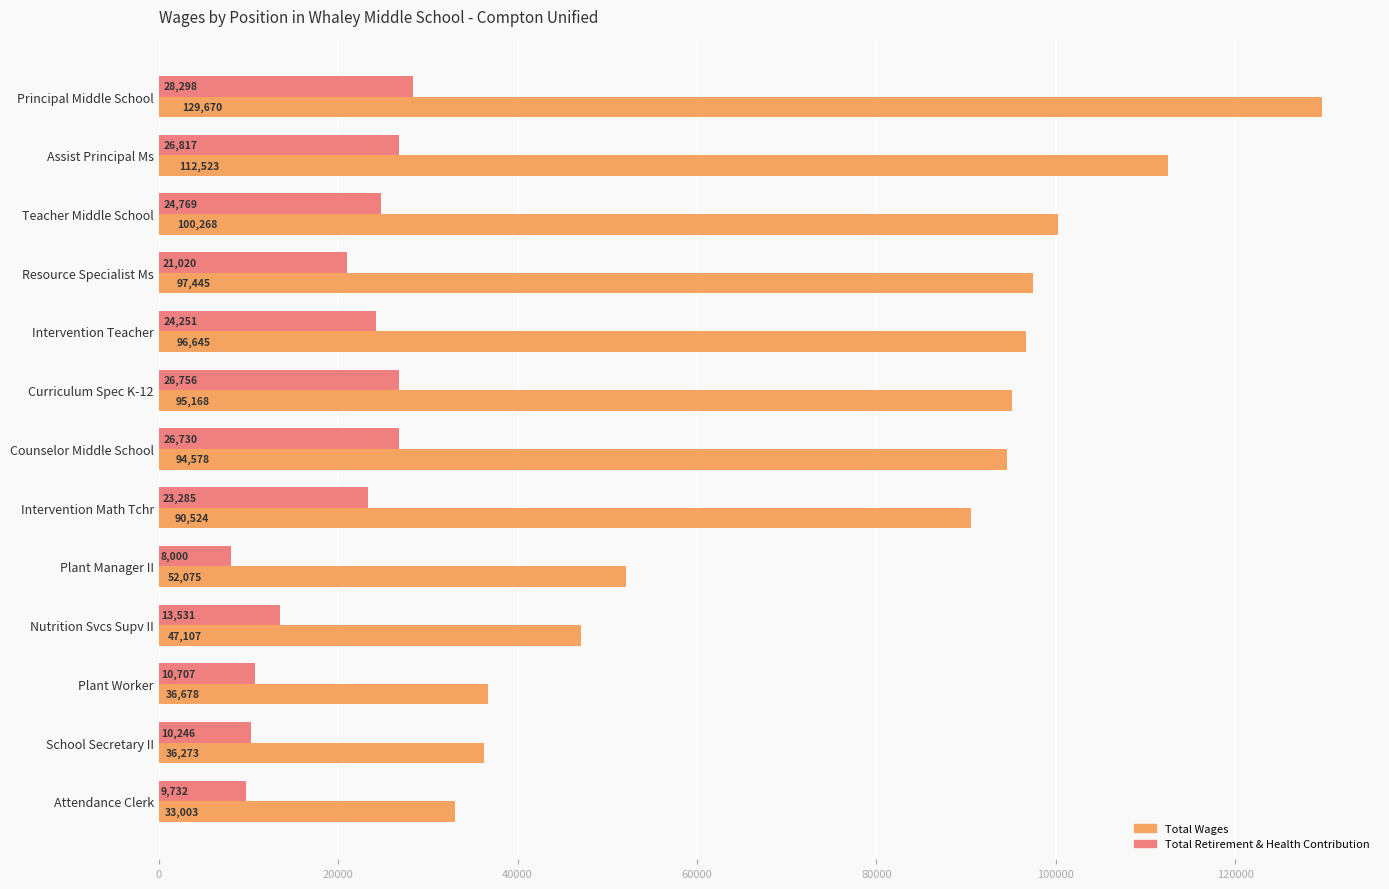

What is the maximum value for Total Retirement & Health Contribution?

28298